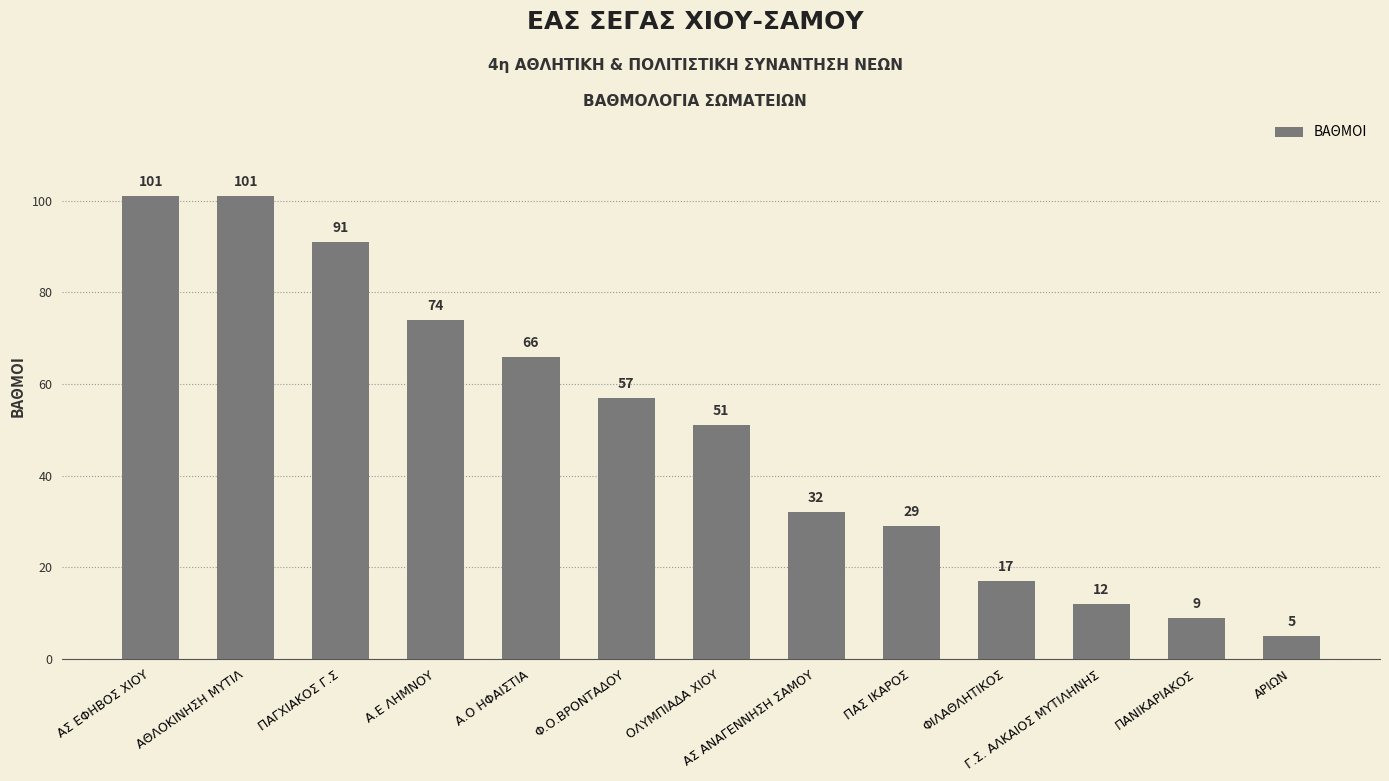

Approximately how many times larger is the value at ΠΑΓΧΙΑΚΟΣ Γ.Σ compared to ΟΛΥΜΠΙΑΔΑ ΧΙΟΥ?

1.8